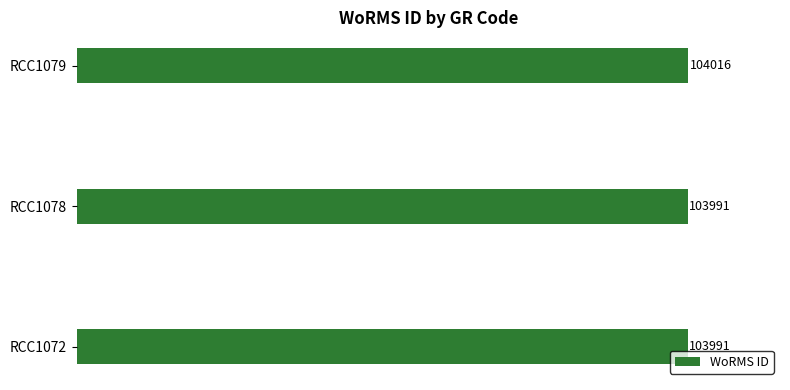

Reading bottom to top, transcribe all the data shown in this chart.

RCC1072=103991	RCC1078=103991	RCC1079=104016